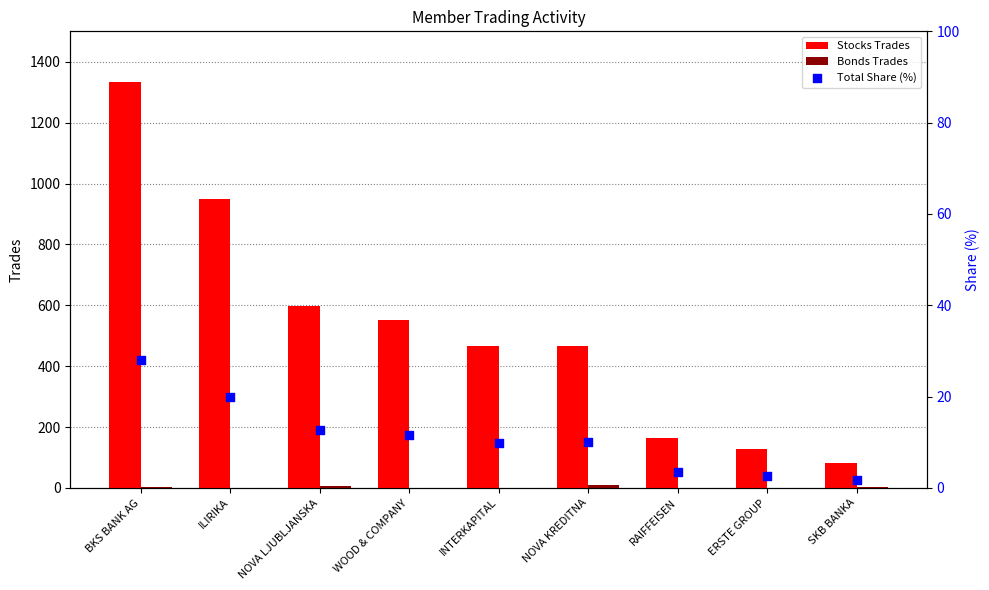

At how many categories does at least one series exceed 48?

9